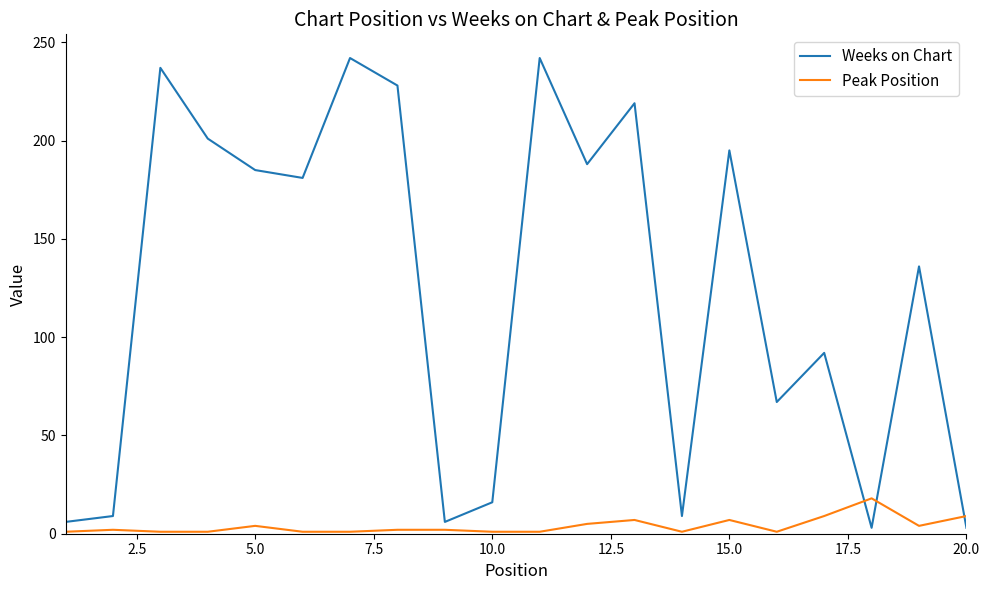

Rank the series by their maximum value, from highest to lowest.

Weeks on Chart, Peak Position